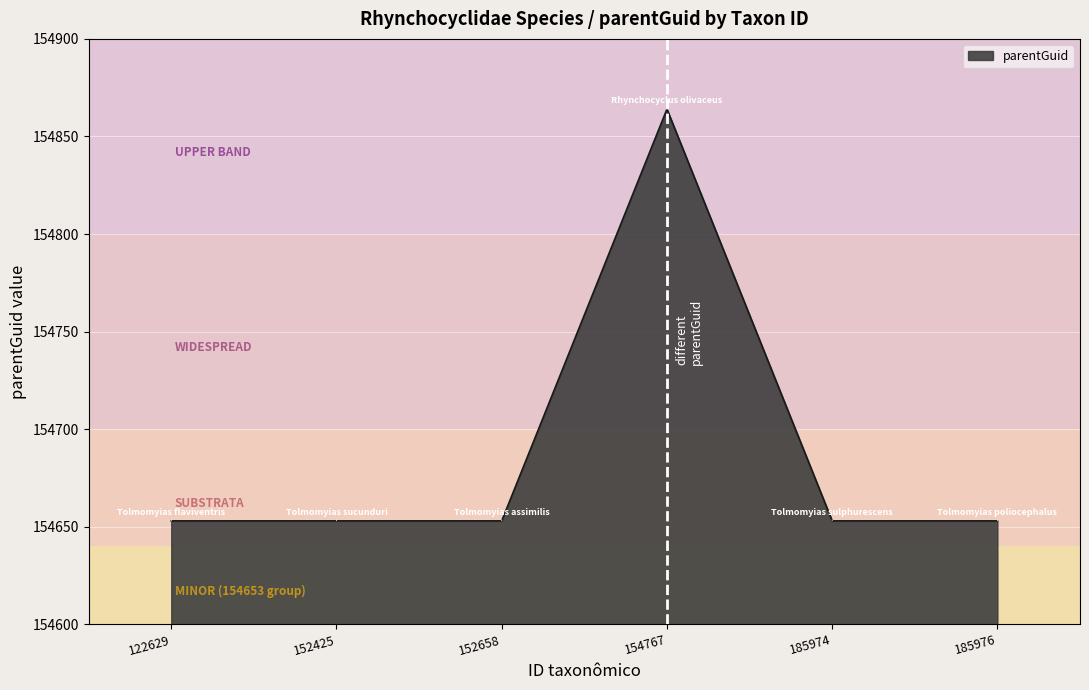

Is it true that the value at 185976 is 154653?

True